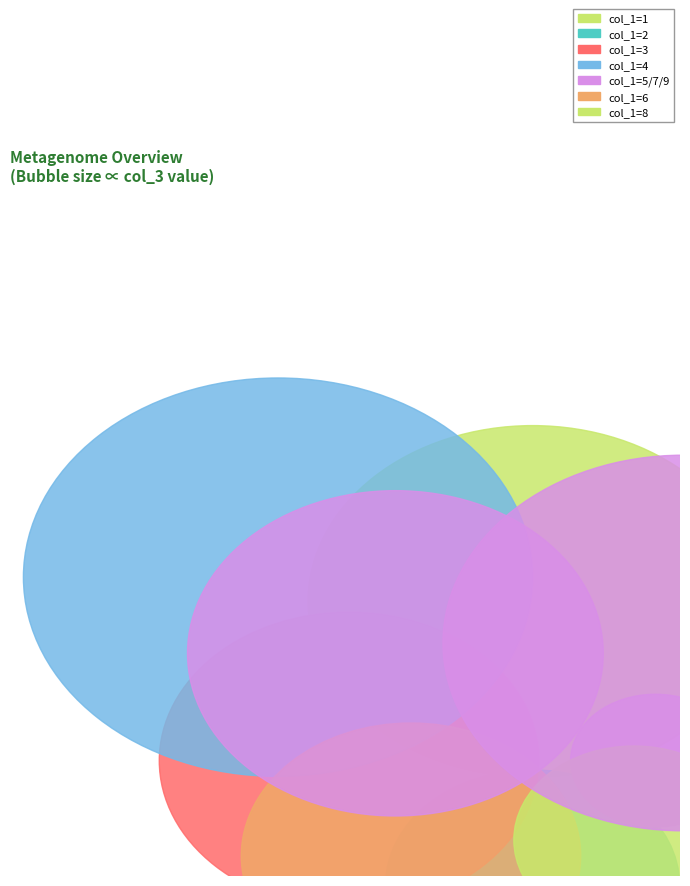

Is 6 the majority of the pie?

No